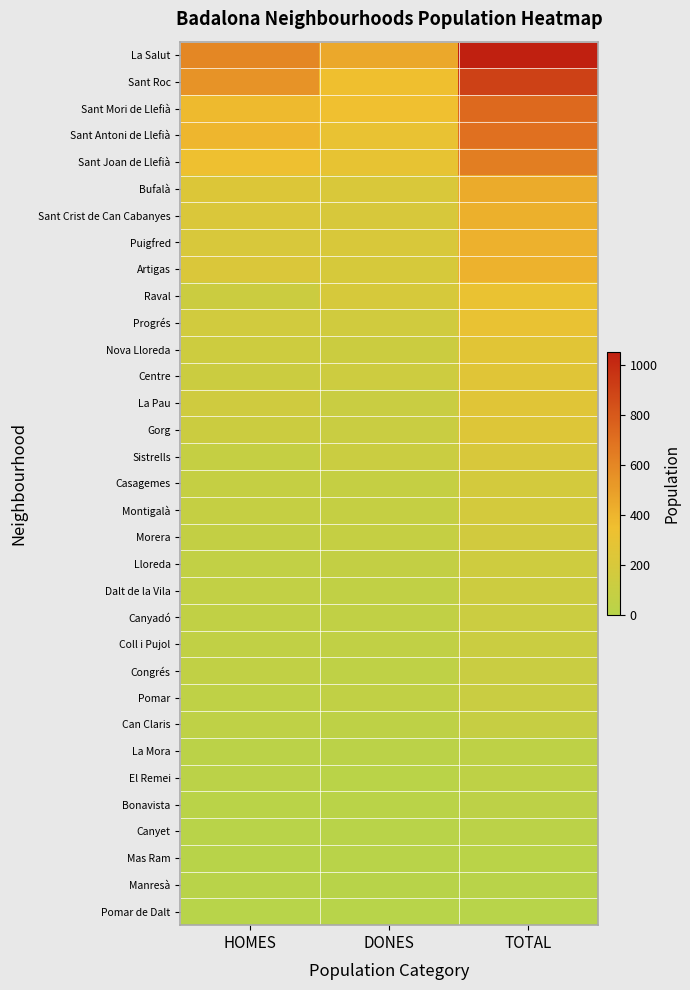

At how many categories does at least one series exceed 970?

1